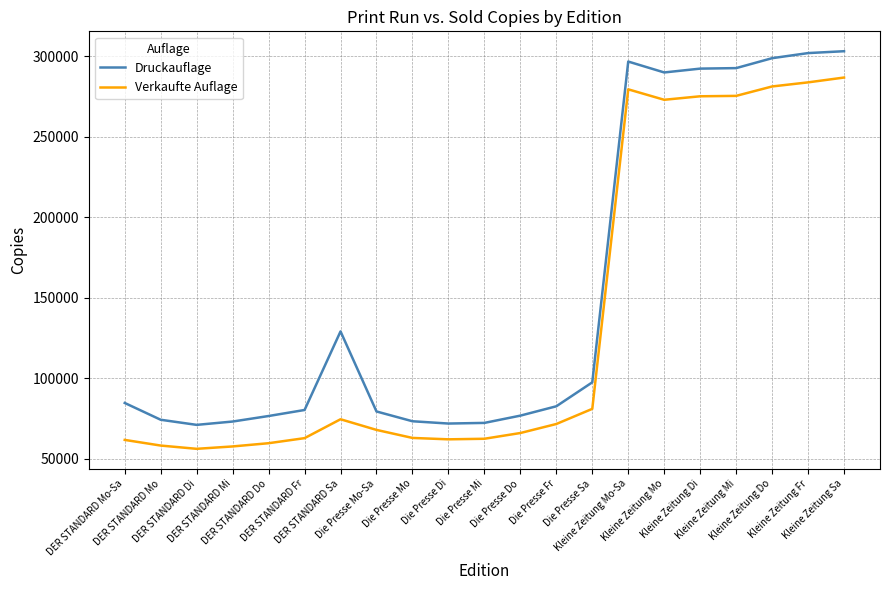

Which series has the widest spread of values?

Druckauflage